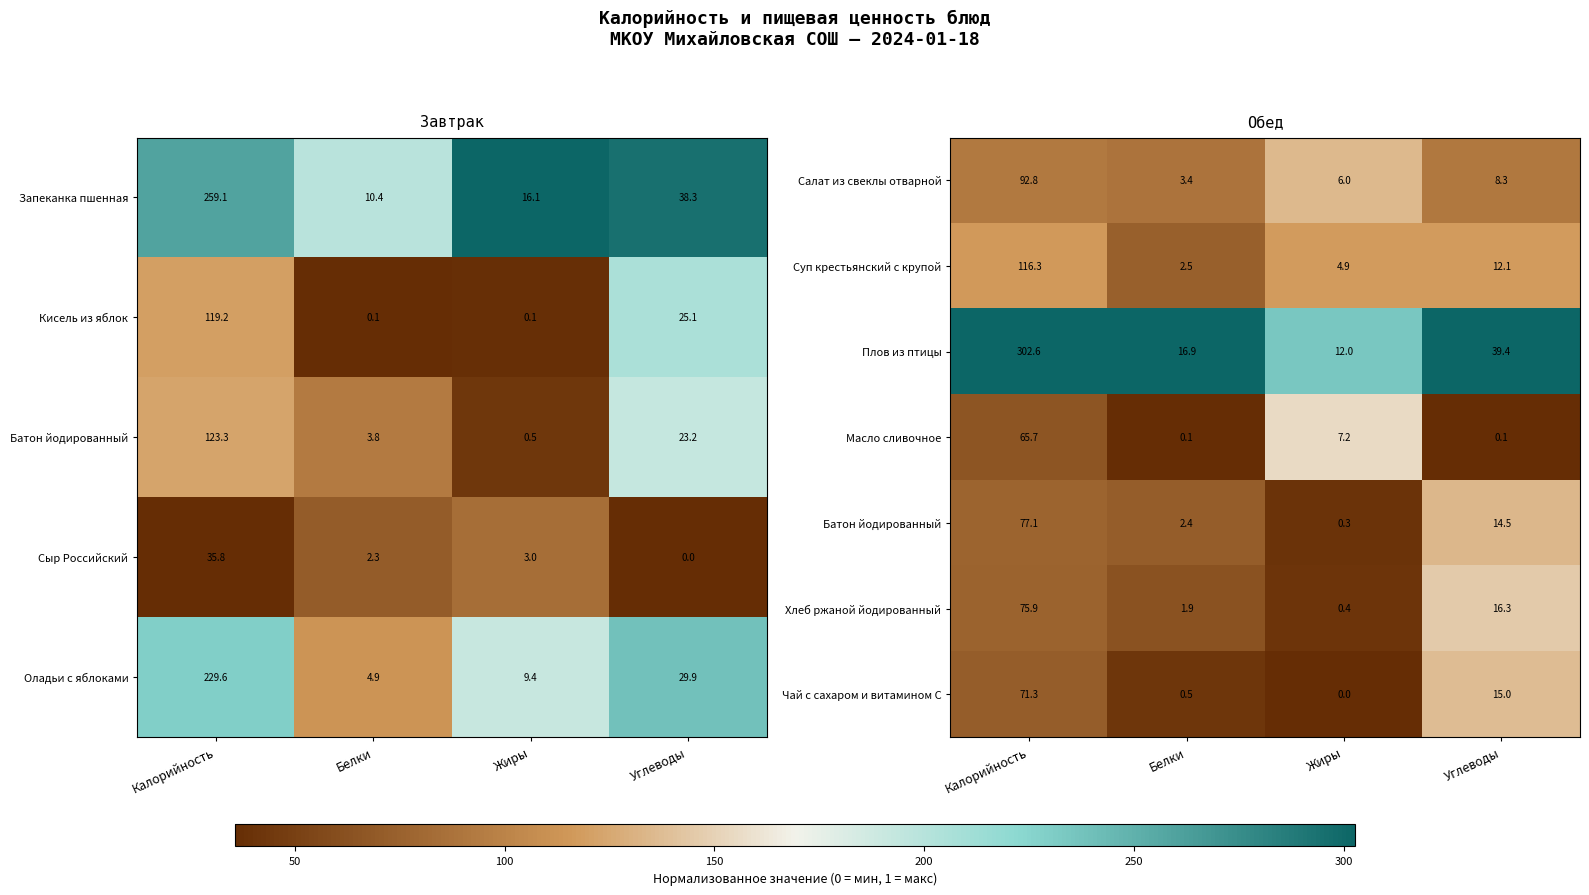

Is the value of Салат из свеклы отварной at Жиры greater than the value of Хлеб ржаной йодированный at Белки?

Yes